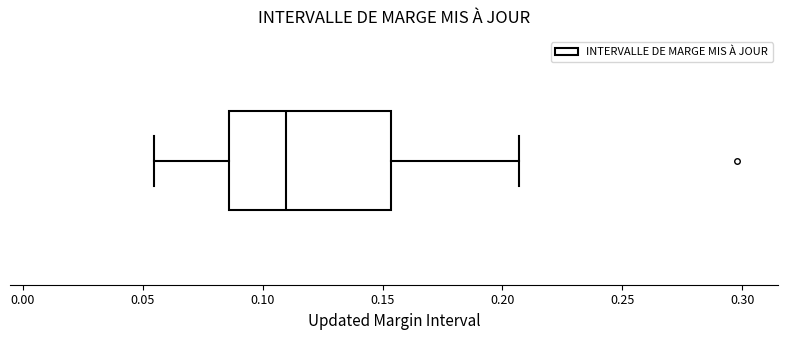

Transcribe this box plot: give where the median line is, the range the box spans, and where the two whiskers end, as read against the x-axis. The values are not printed on the chart, so give them approximately, as read against the axis.

median 0.110, box 0.085 to 0.155, whiskers 0.055 to 0.205